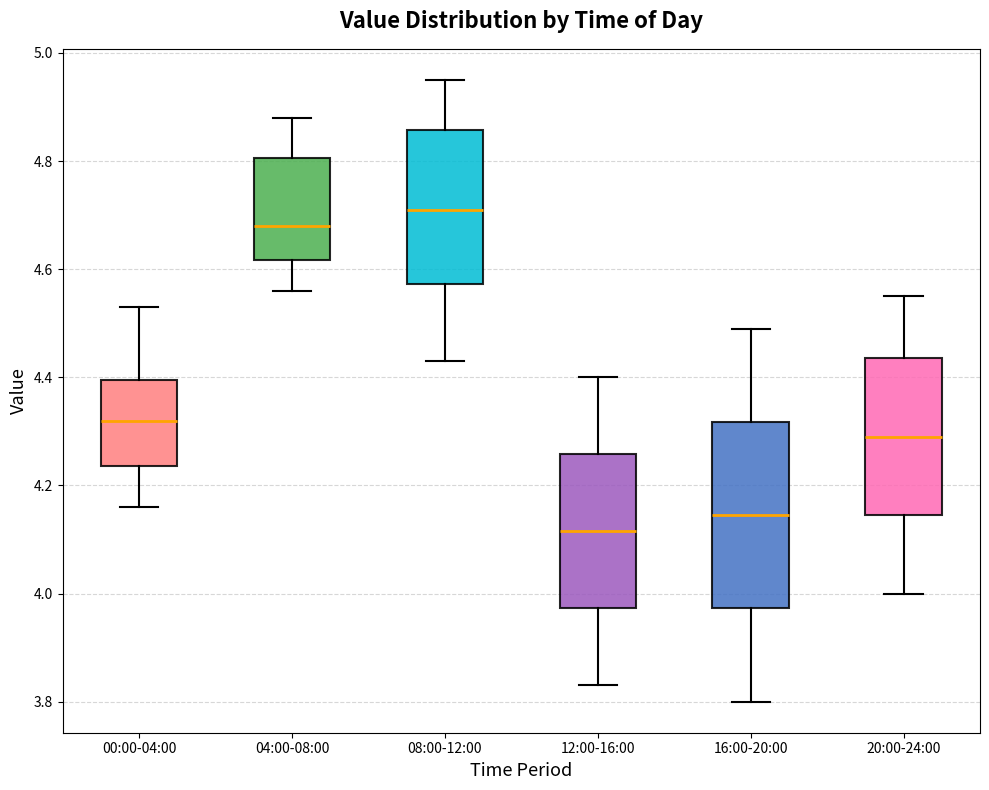

Which box is the tallest, from its lower edge to its upper edge?

16:00-20:00